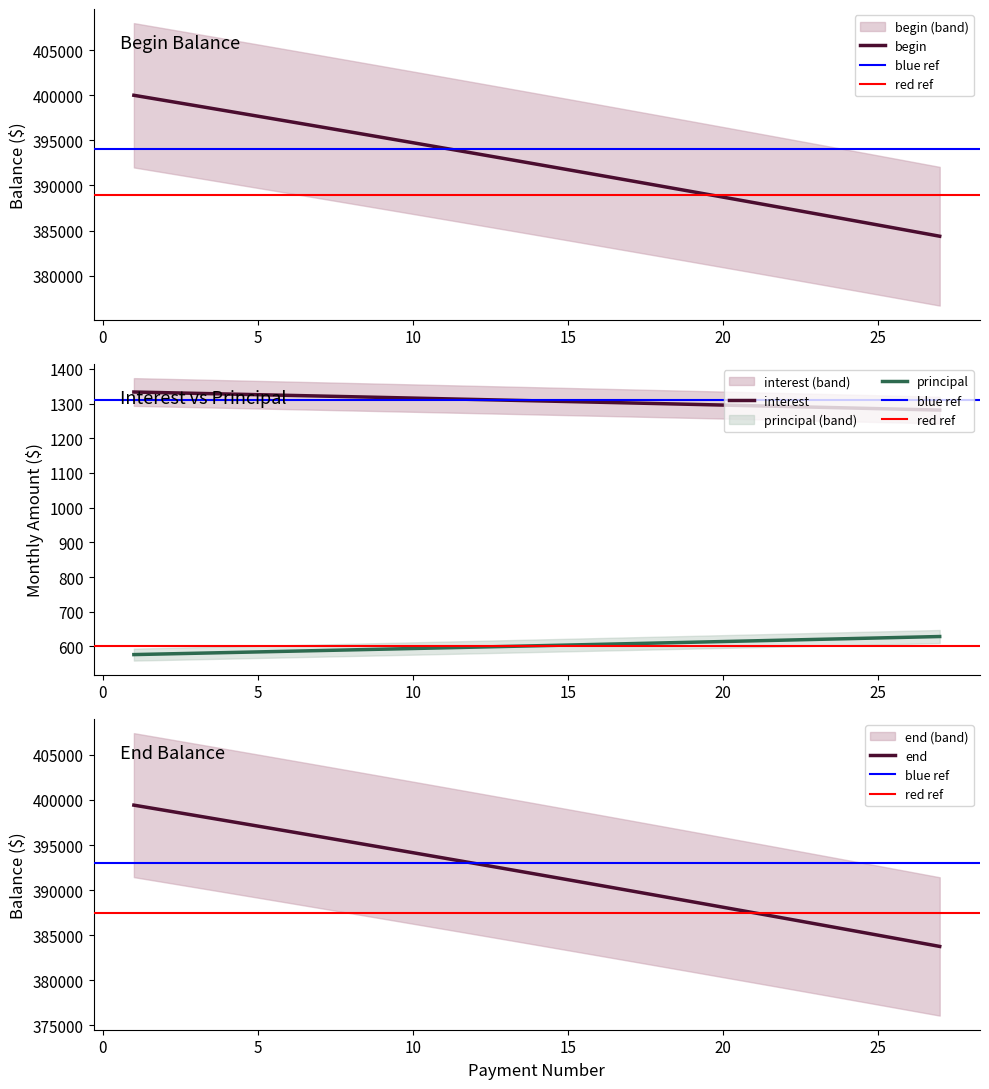

Reading left to right, what are all the values shown in this chart?

begin: 400000.0	399423.7	398845.4	398265.2	397683.1	397099.1	396513.1	395925.1	395335.2	394743.3	394149.5	393553.7	392955.8	392356.0	391754.2	391150.4	390544.6	389936.8	389326.9	388715.0	388101.0	387485.0	386867.0	386246.9	385624.7	385000.5	384374.2
interest: 1333.3	1331.4	1329.5	1327.5	1325.6	1323.7	1321.7	1319.8	1317.8	1315.8	1313.8	1311.8	1309.8	1307.8	1305.8	1303.8	1301.8	1299.8	1297.8	1295.7	1293.7	1291.6	1289.6	1287.5	1285.4	1283.3	1281.2
principal: 576.3	578.2	580.2	582.1	584.0	586.0	588.0	589.9	591.9	593.9	595.8	597.8	599.8	601.8	603.8	605.8	607.9	609.9	611.9	613.9	616.0	618.0	620.1	622.2	624.2	626.3	628.4
end: 399423.7	398845.4	398265.2	397683.1	397099.1	396513.1	395925.1	395335.2	394743.3	394149.5	393553.7	392955.8	392356.0	391754.2	391150.4	390544.6	389936.8	389326.9	388715.0	388101.0	387485.0	386867.0	386246.9	385624.7	385000.5	384374.2	383745.7